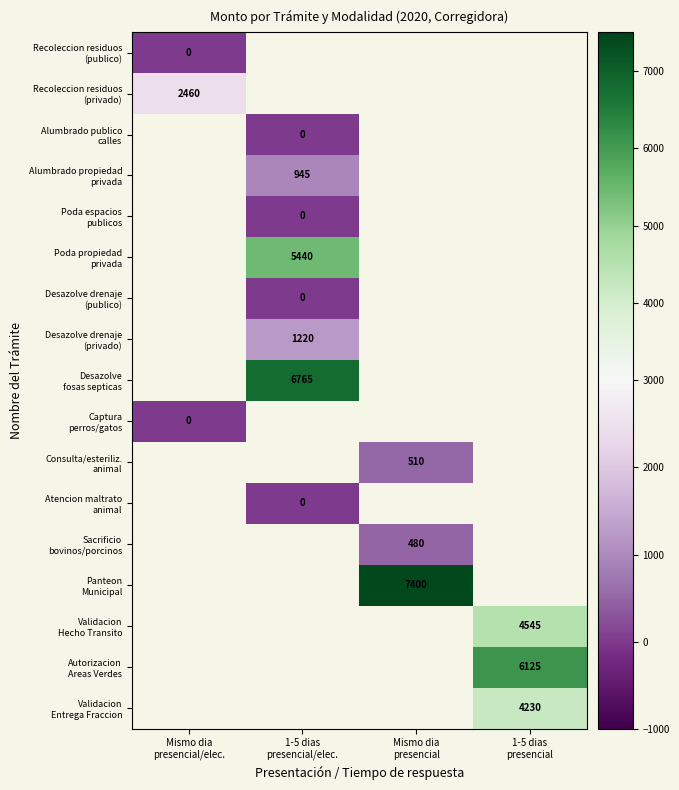

The value of Sacrificio bovinos/porcinos at Mismo dia presencial is 124.2. True or false?

False